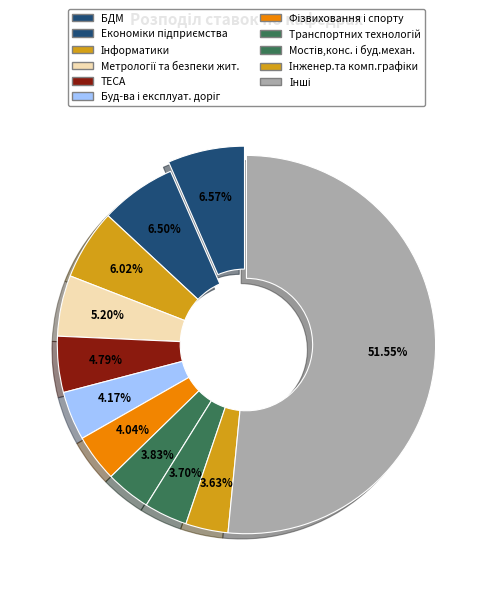

How many segments does this pie chart have?

11